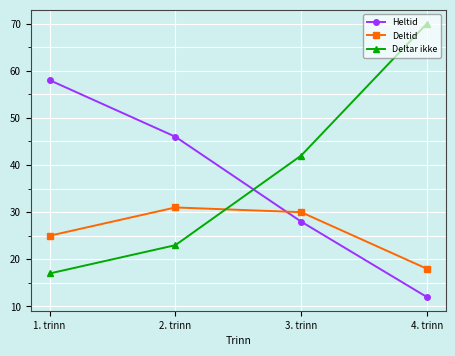

What is the difference between the Deltar ikke values at 1. trinn and 3. trinn?

25